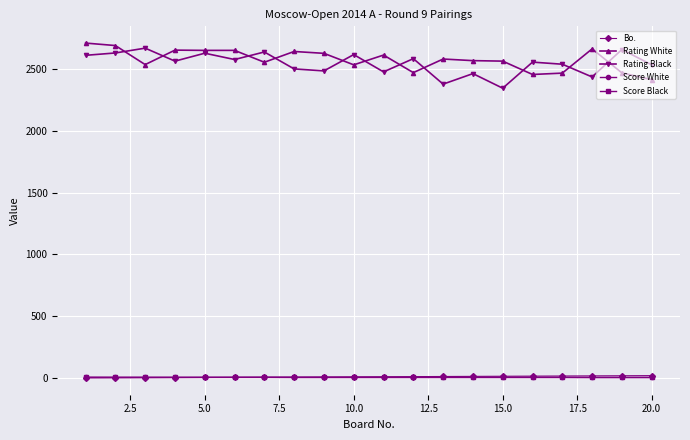

True or false: Rating Black and Bo. cross at least once.

False